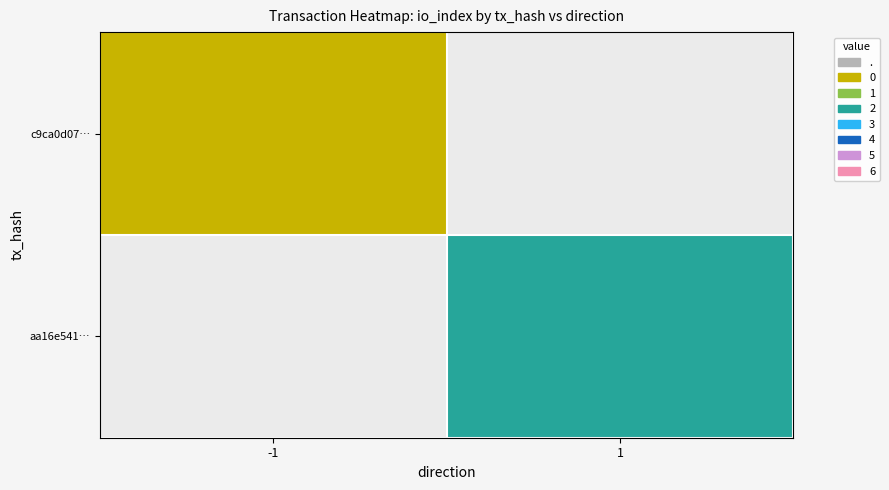

How many values in aa16e541… are above zero?

1